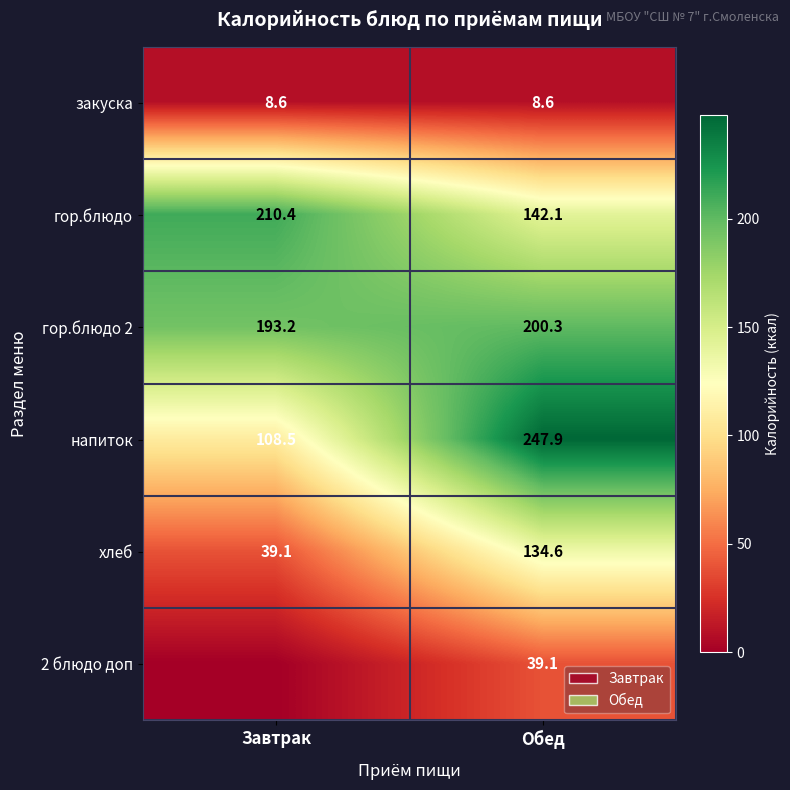

What is the sum of all напиток values?

356.4